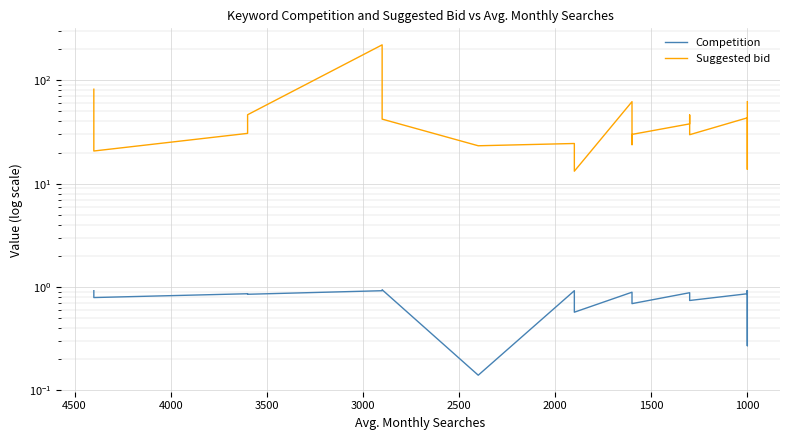

Which series has the largest total across all categories?

Suggested bid